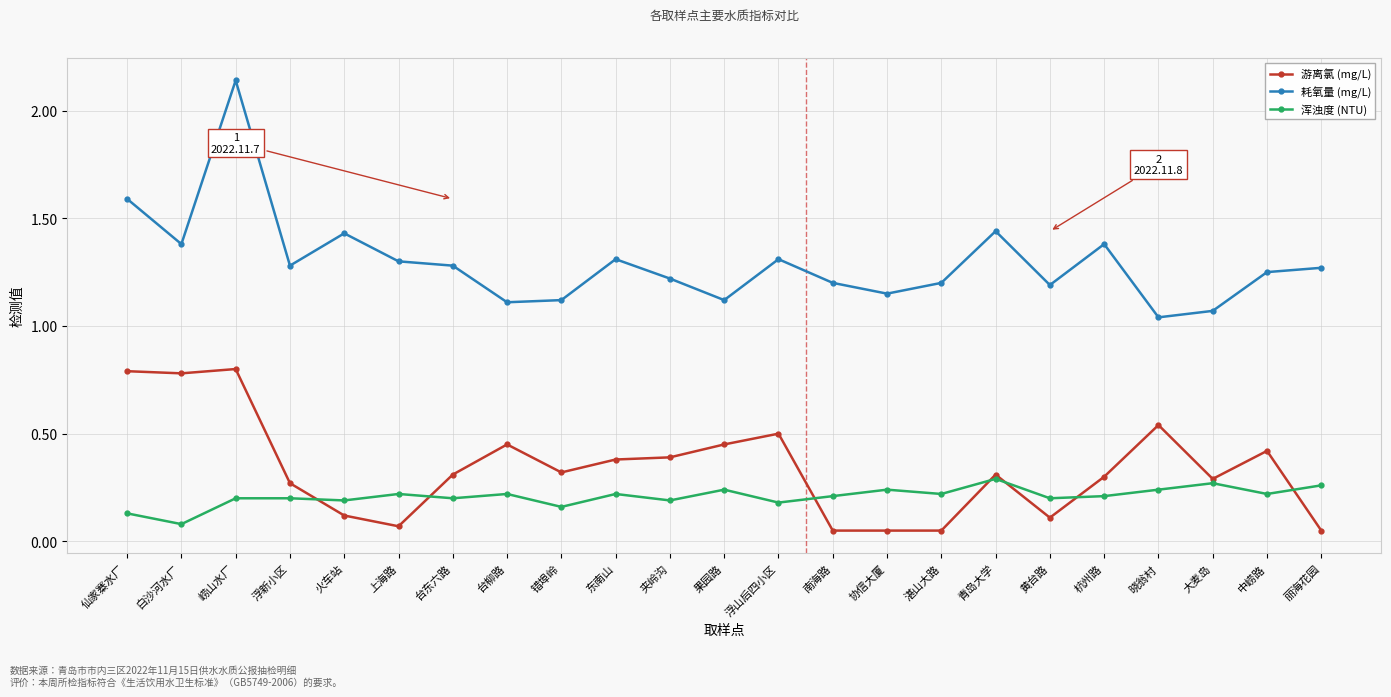

True or false: 耗氧量 (mg/L) has a value of 1.3 at 台东六路.

True